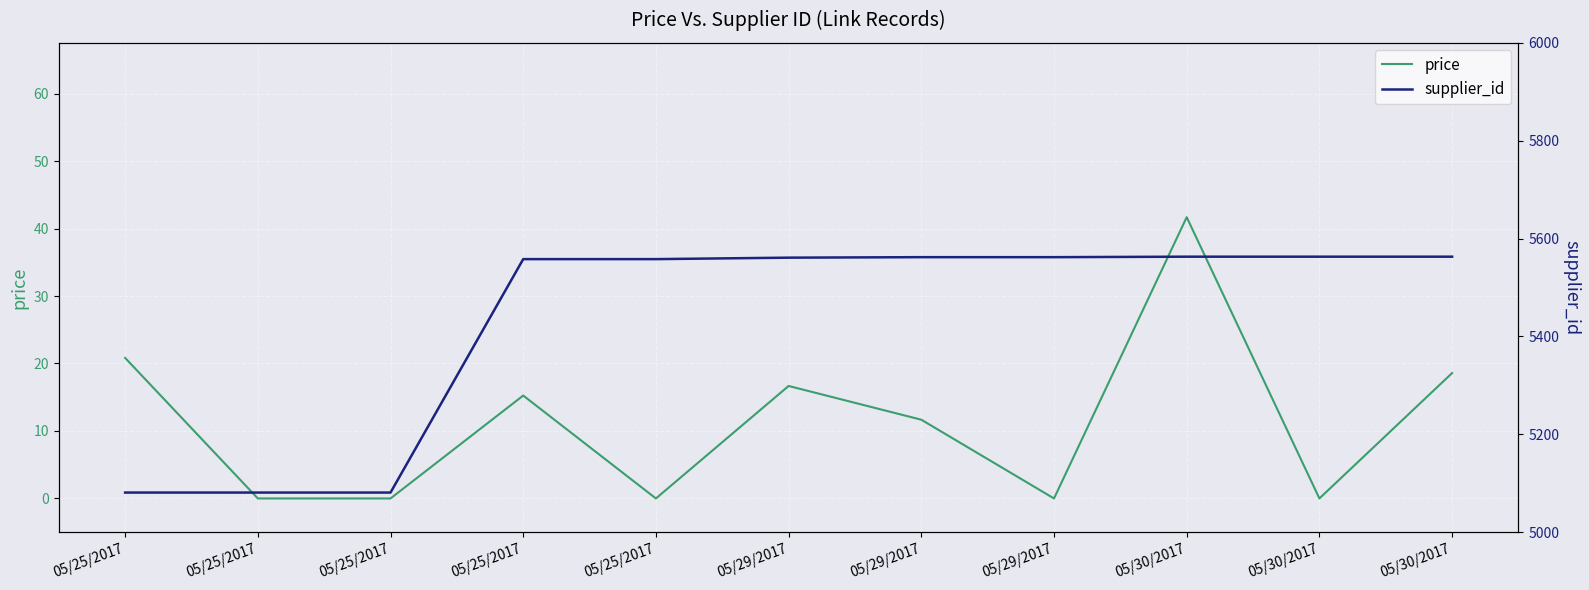

At which label does price reach its minimum?

05/25/2017